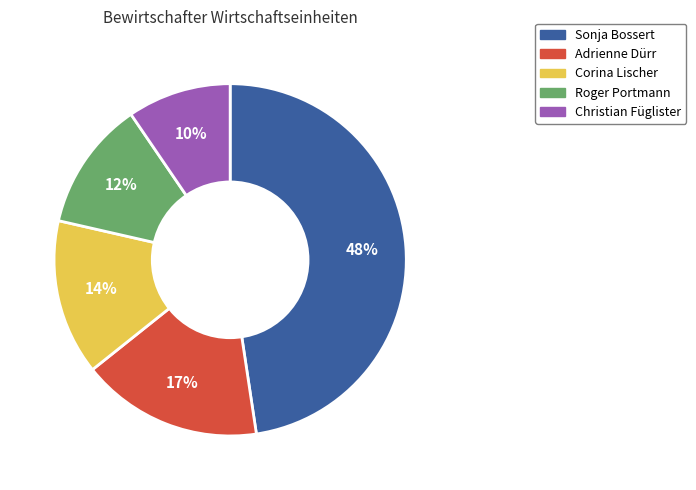

To the nearest percent, what percentage of the pie is Sonja Bossert?

48%